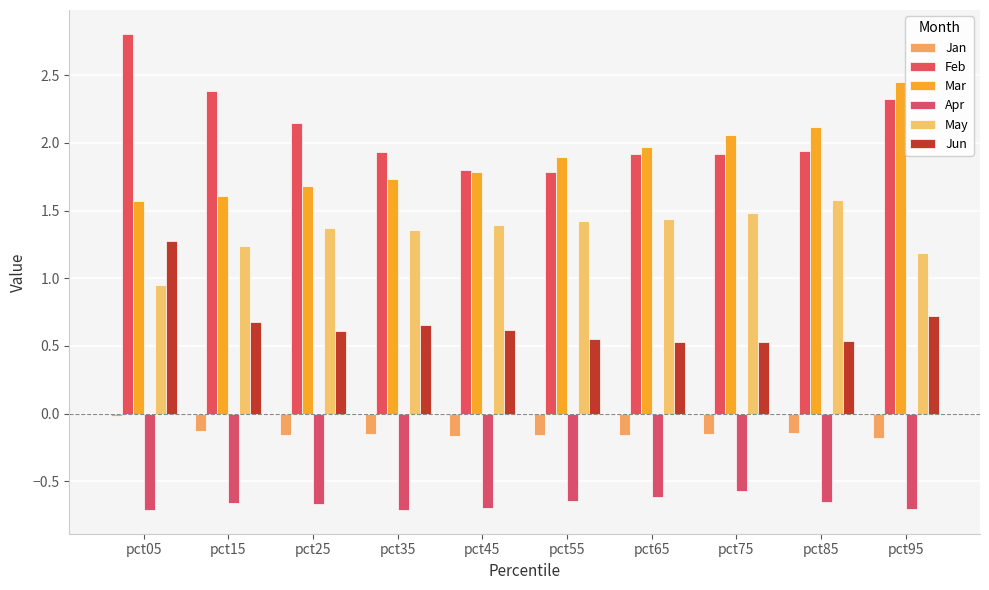

At which label is Jun closest to 0?

pct65